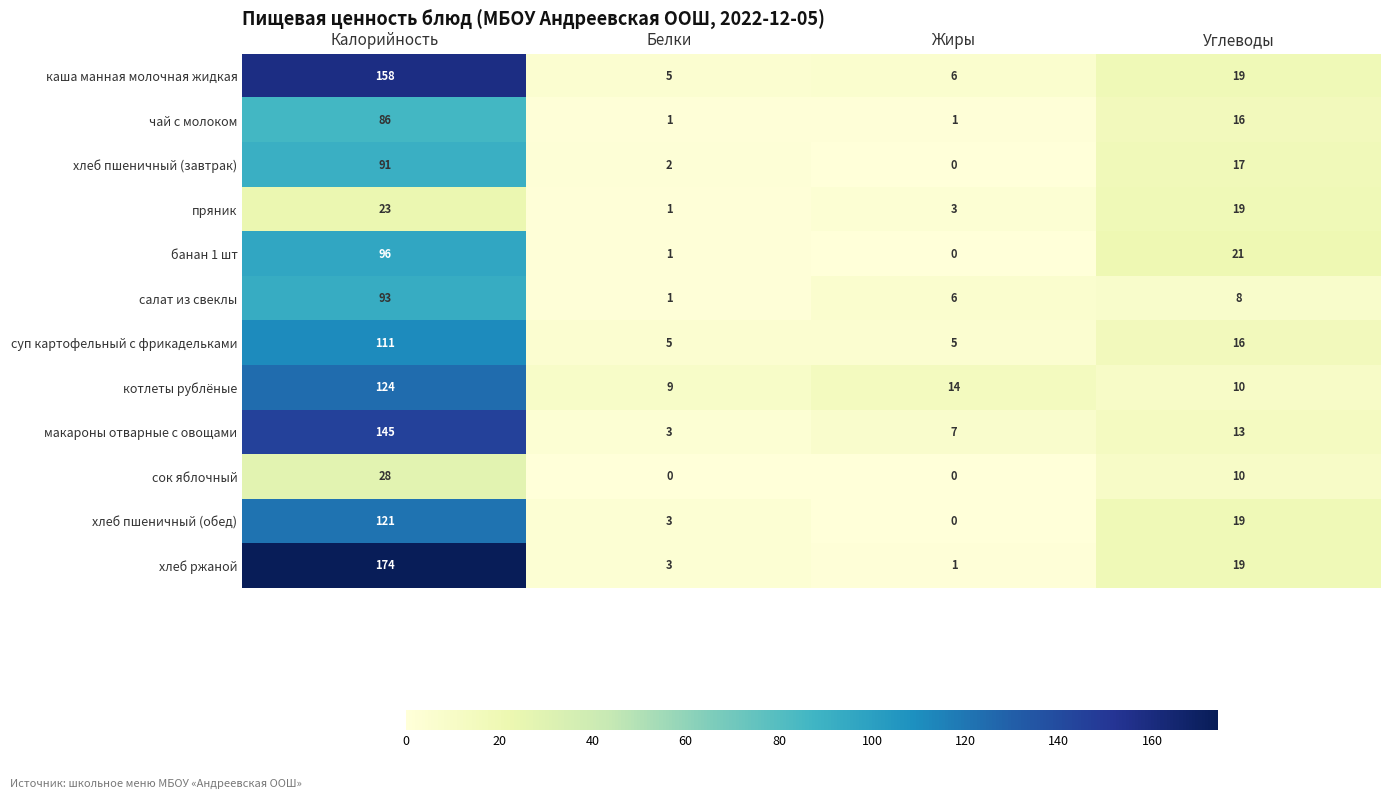

What is the sum of the пряник values at Жиры and Углеводы?

22